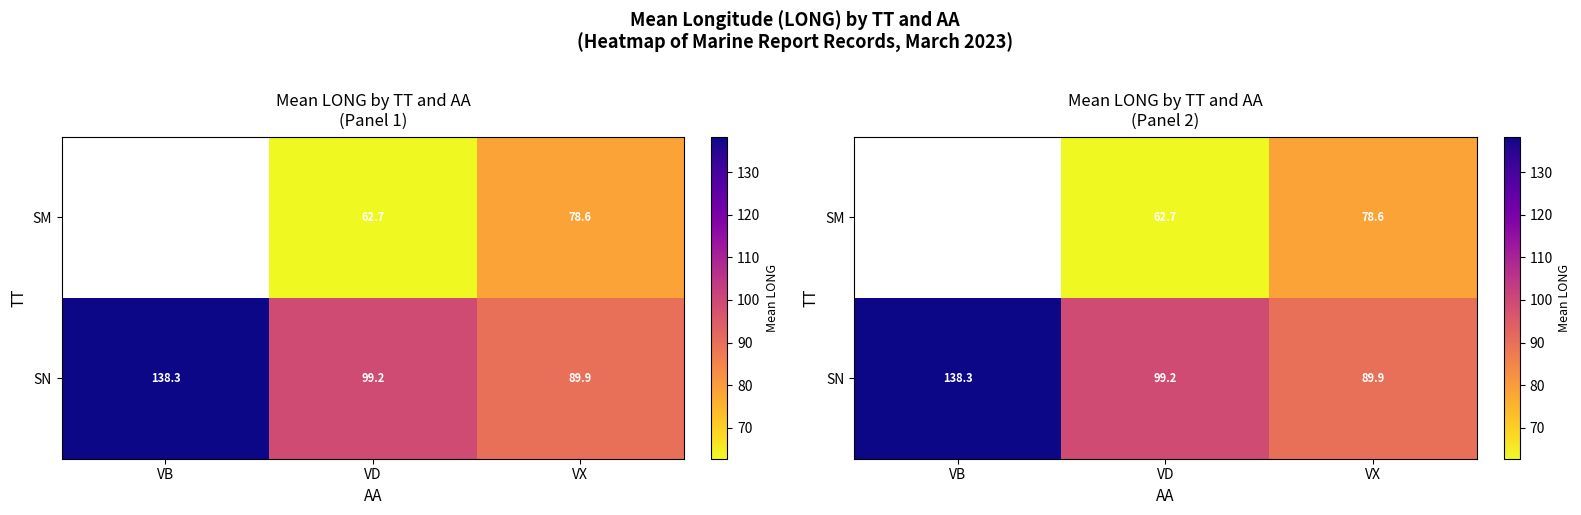

Is it true that SM equals 88.5 at VD?

False